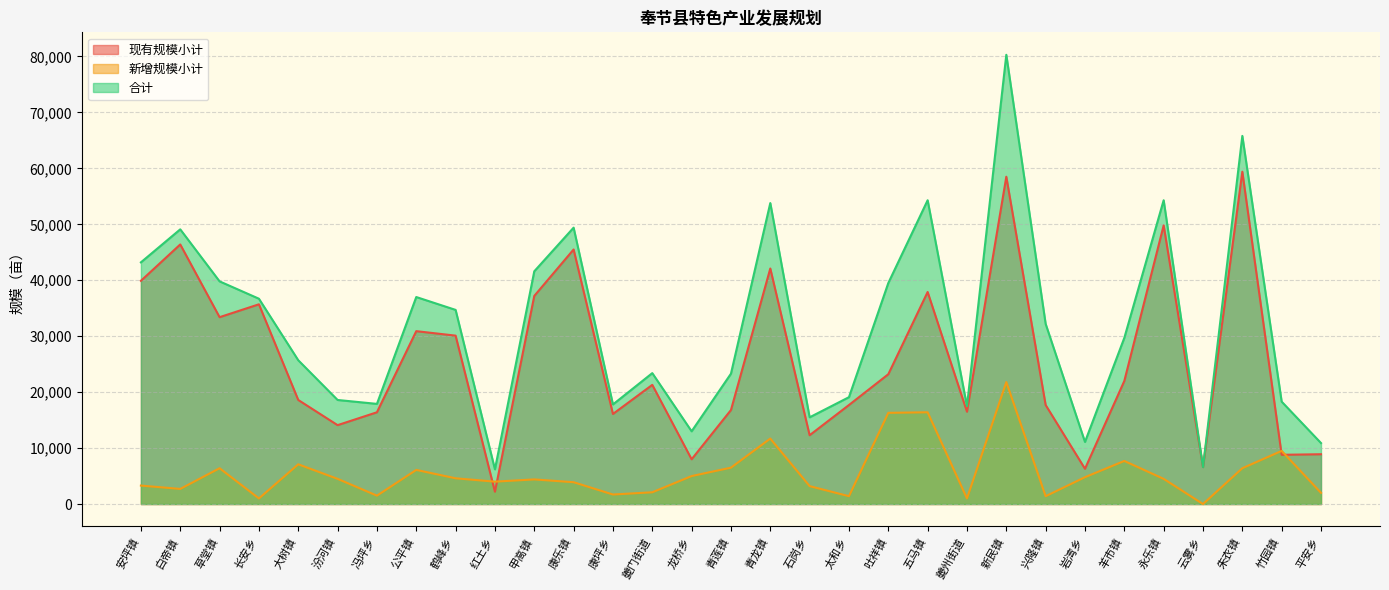

True or false: 合计 has a value of 39027 at 新民镇.

False